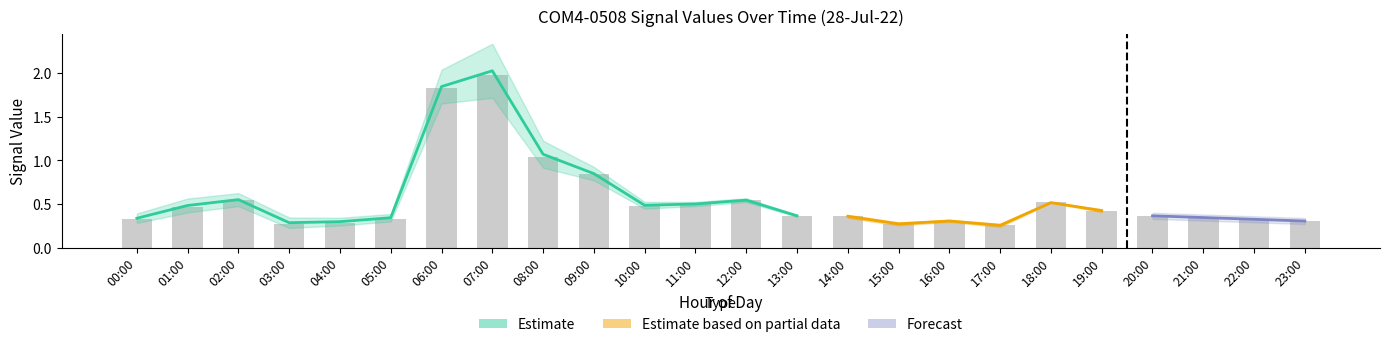

Are the bars grouped side by side (vs. stacked)?

Yes